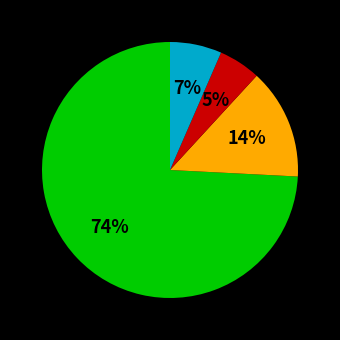

To the nearest percent, what is the difference between the largest and smallest slice percentages?

69%